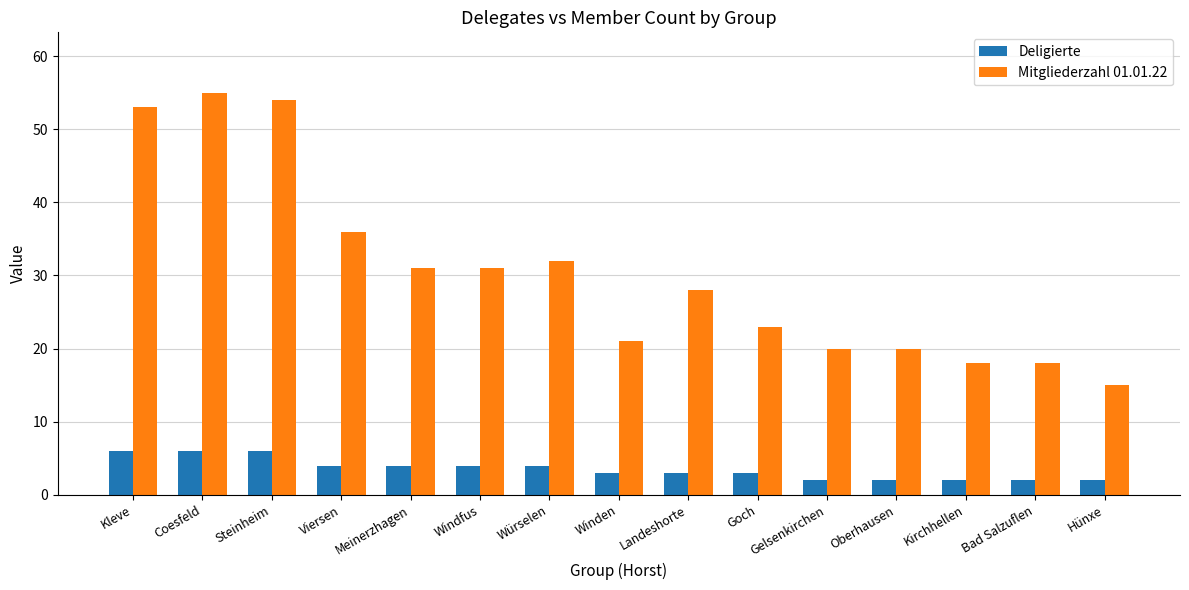

The value of Deligierte at Hünxe is 2. True or false?

True